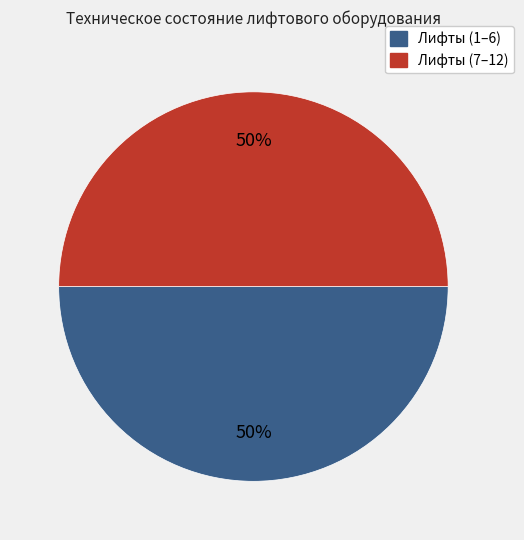

To the nearest percent, what is the average slice percentage?

50%